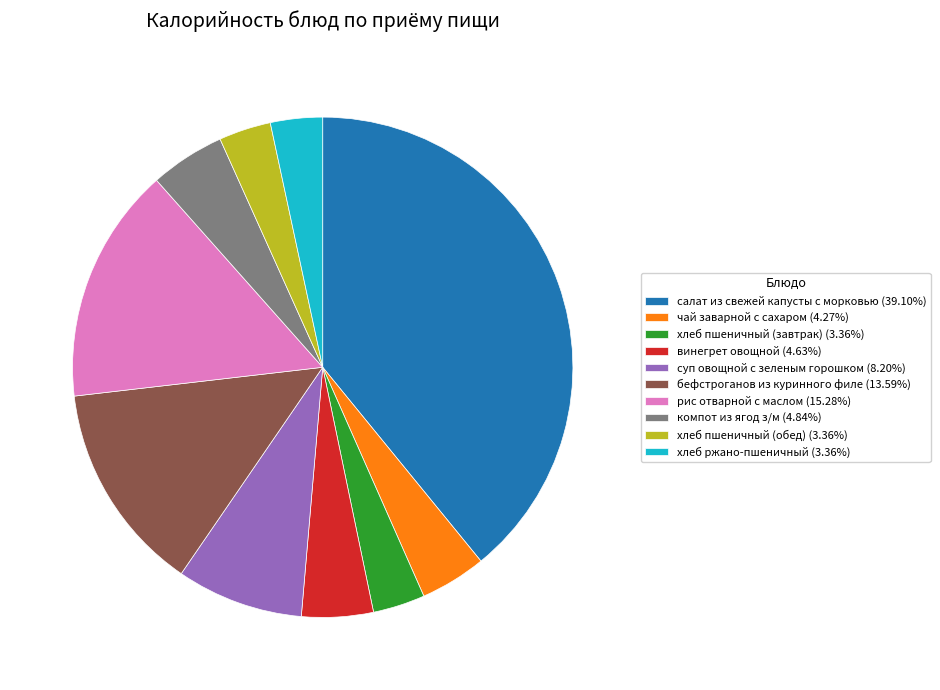

Does any single category account for the majority?

No